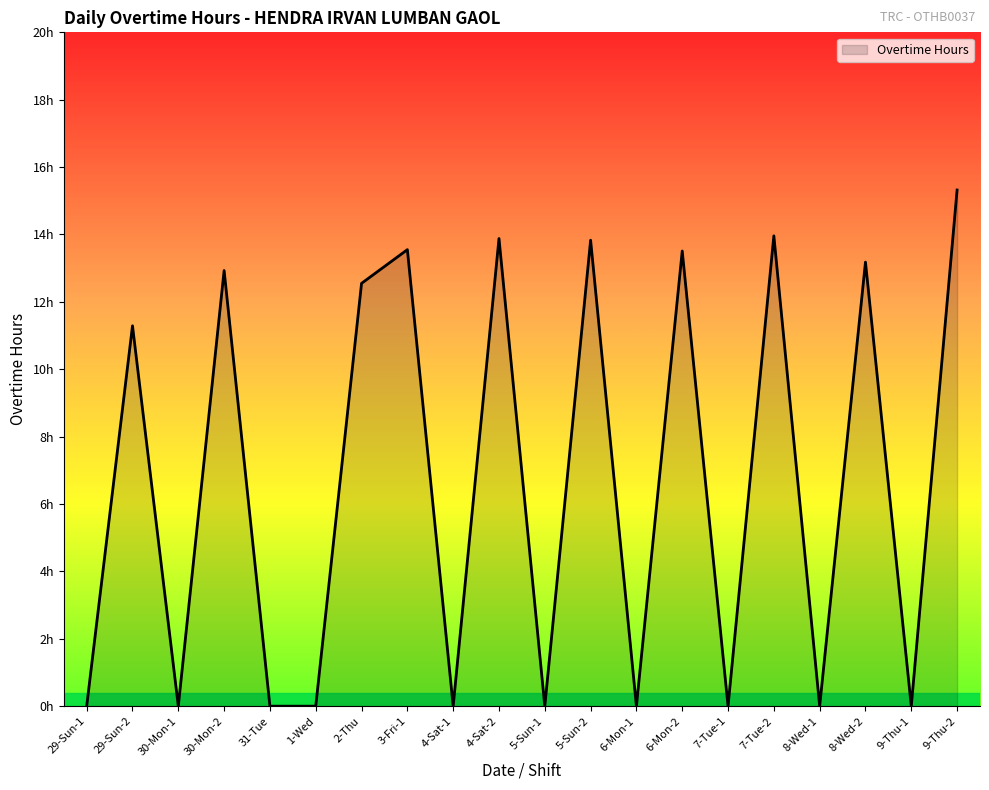

What is the sum of the values at 31-Tue and 6-Mon-2?

13.5